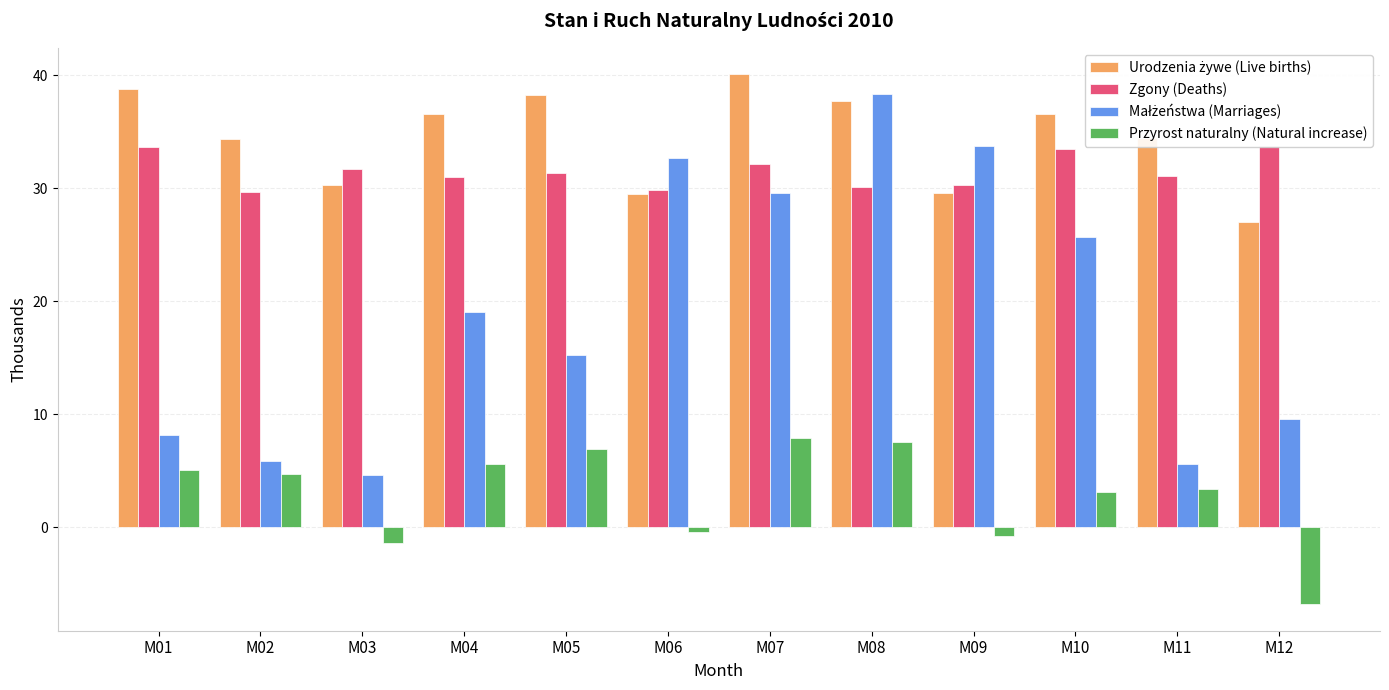

Which category has the highest value across all series?

M07